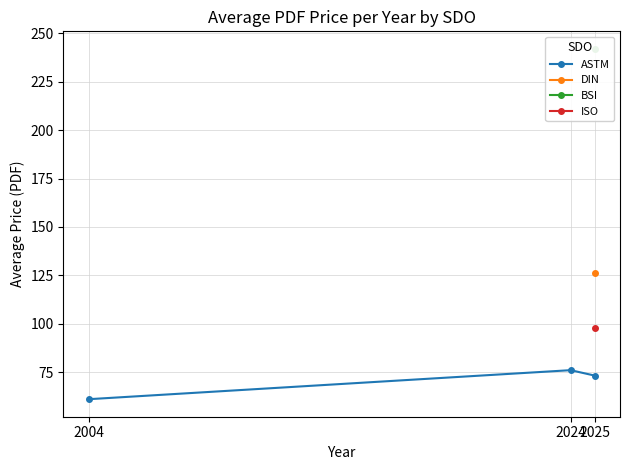

True or false: ASTM has a value of 31.4 at 2024.

False